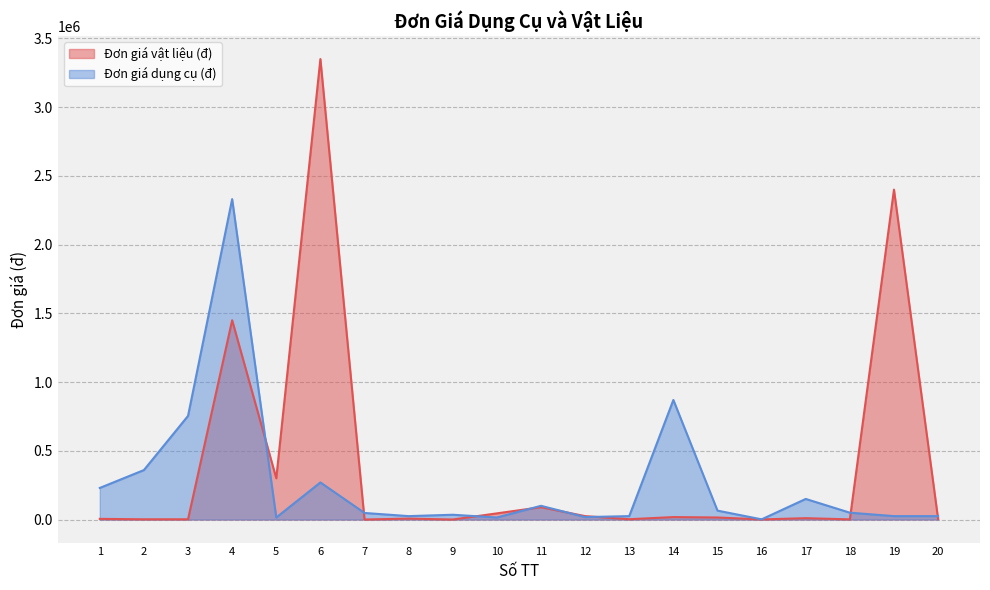

List the series in order of their peak value, highest first.

Đơn giá vật liệu (đ), Đơn giá dụng cụ (đ)